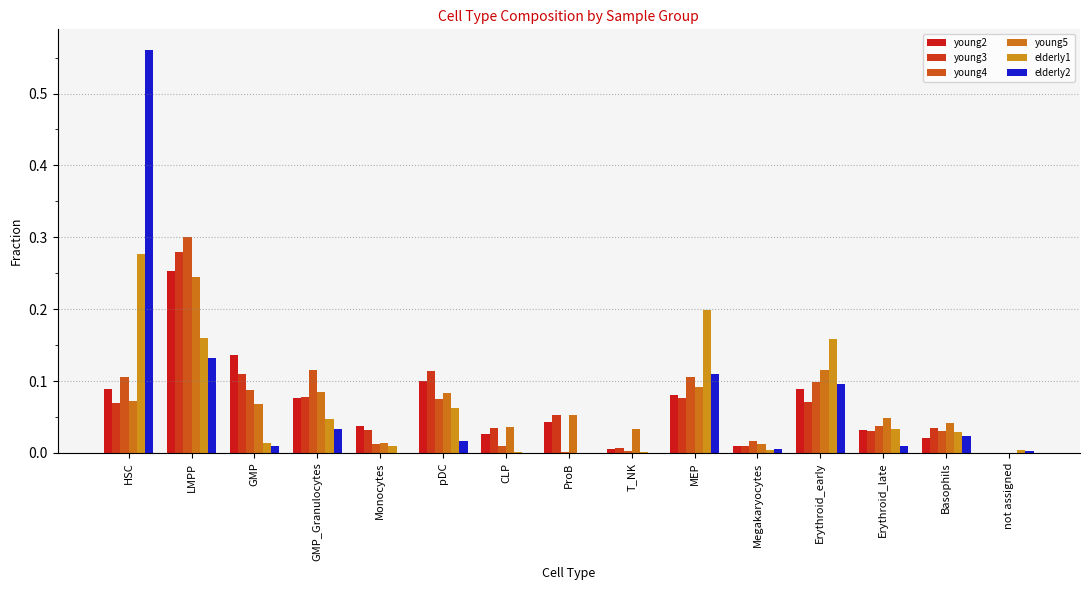

What is the value of the young2 bar at the 4th from the left?

0.1